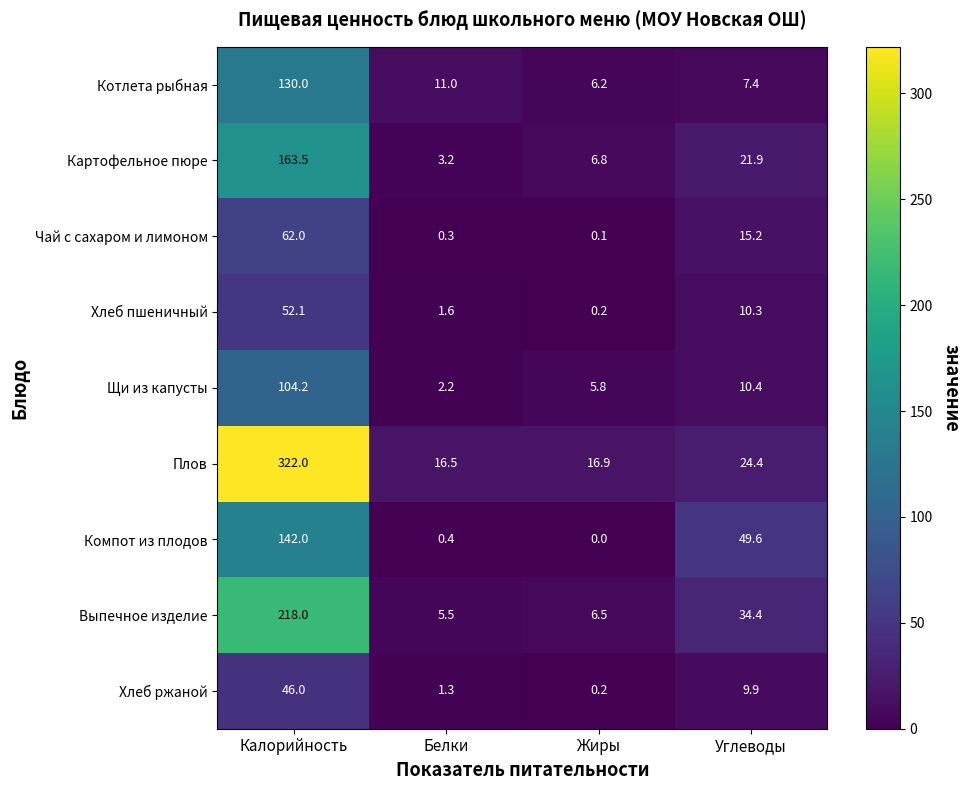

What is the difference between the second highest and minimum values in the Выпечное изделие series?

28.9